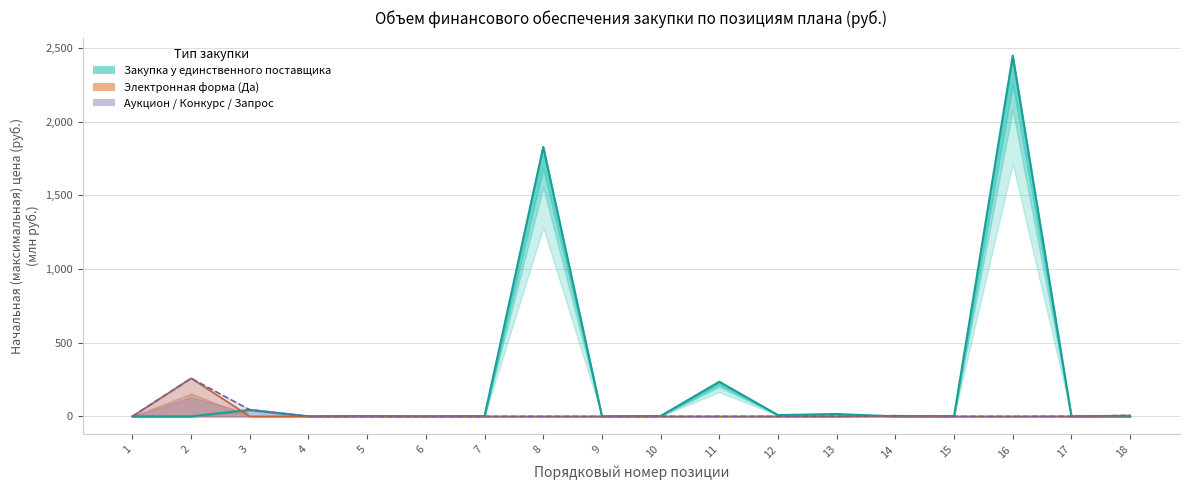

What are all the series names shown in the legend?

Закупка у единственного поставщика, Электронная форма (Да), Аукцион / Конкурс / Запрос